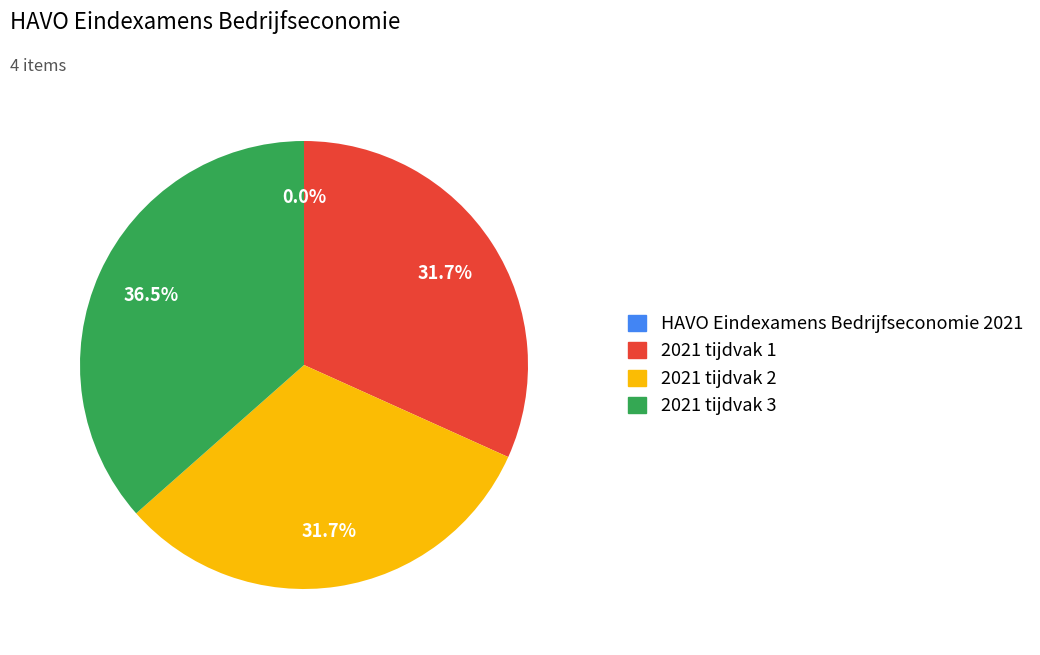

What is the largest slice in the pie chart?

2021 tijdvak 3